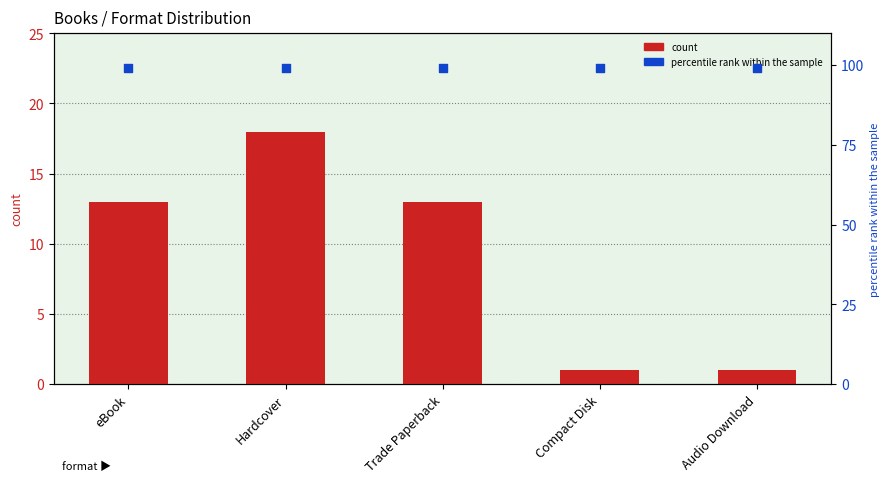

At how many categories does at least one series exceed 36?

5